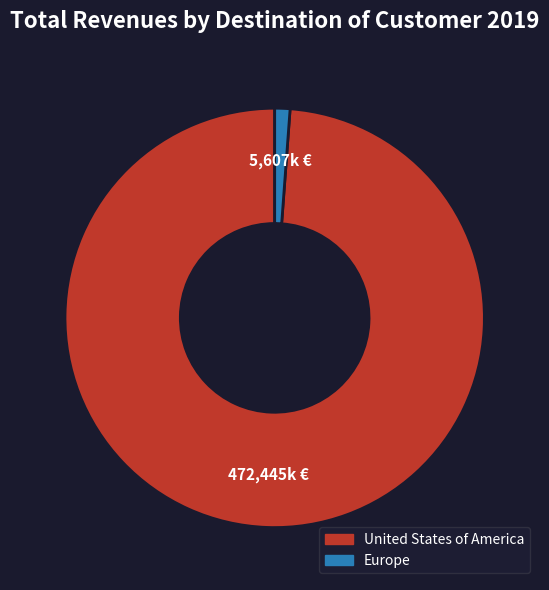

The Europe slice represents 11% of the pie. True or false?

False